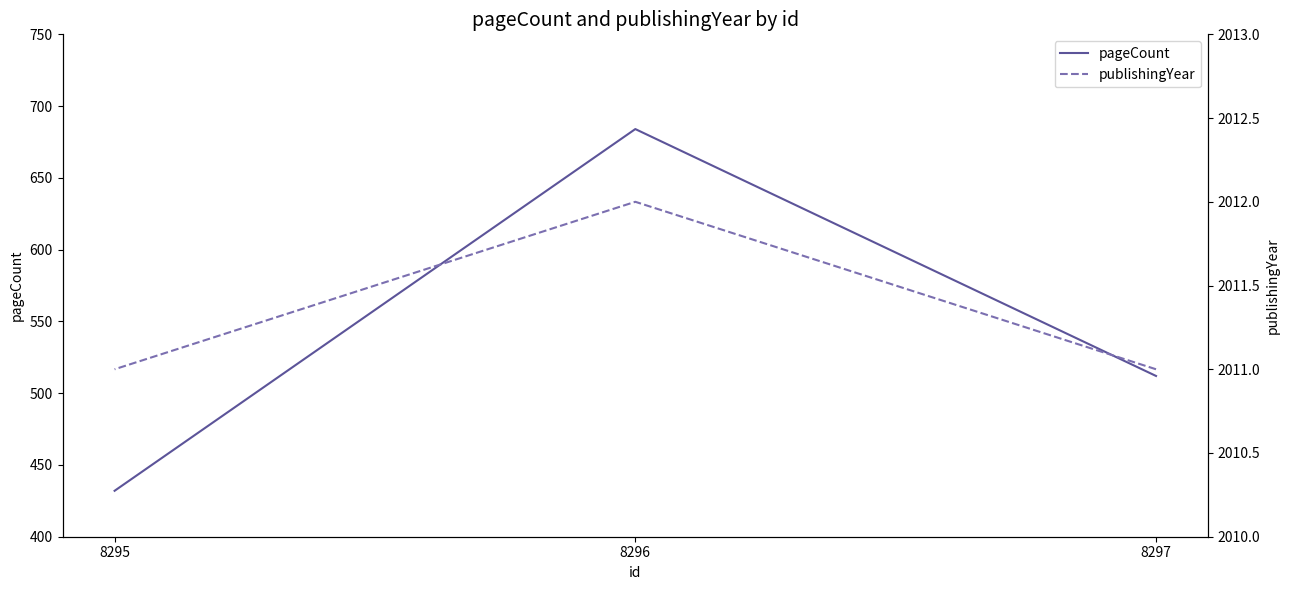

How many lines are shown in the chart?

2